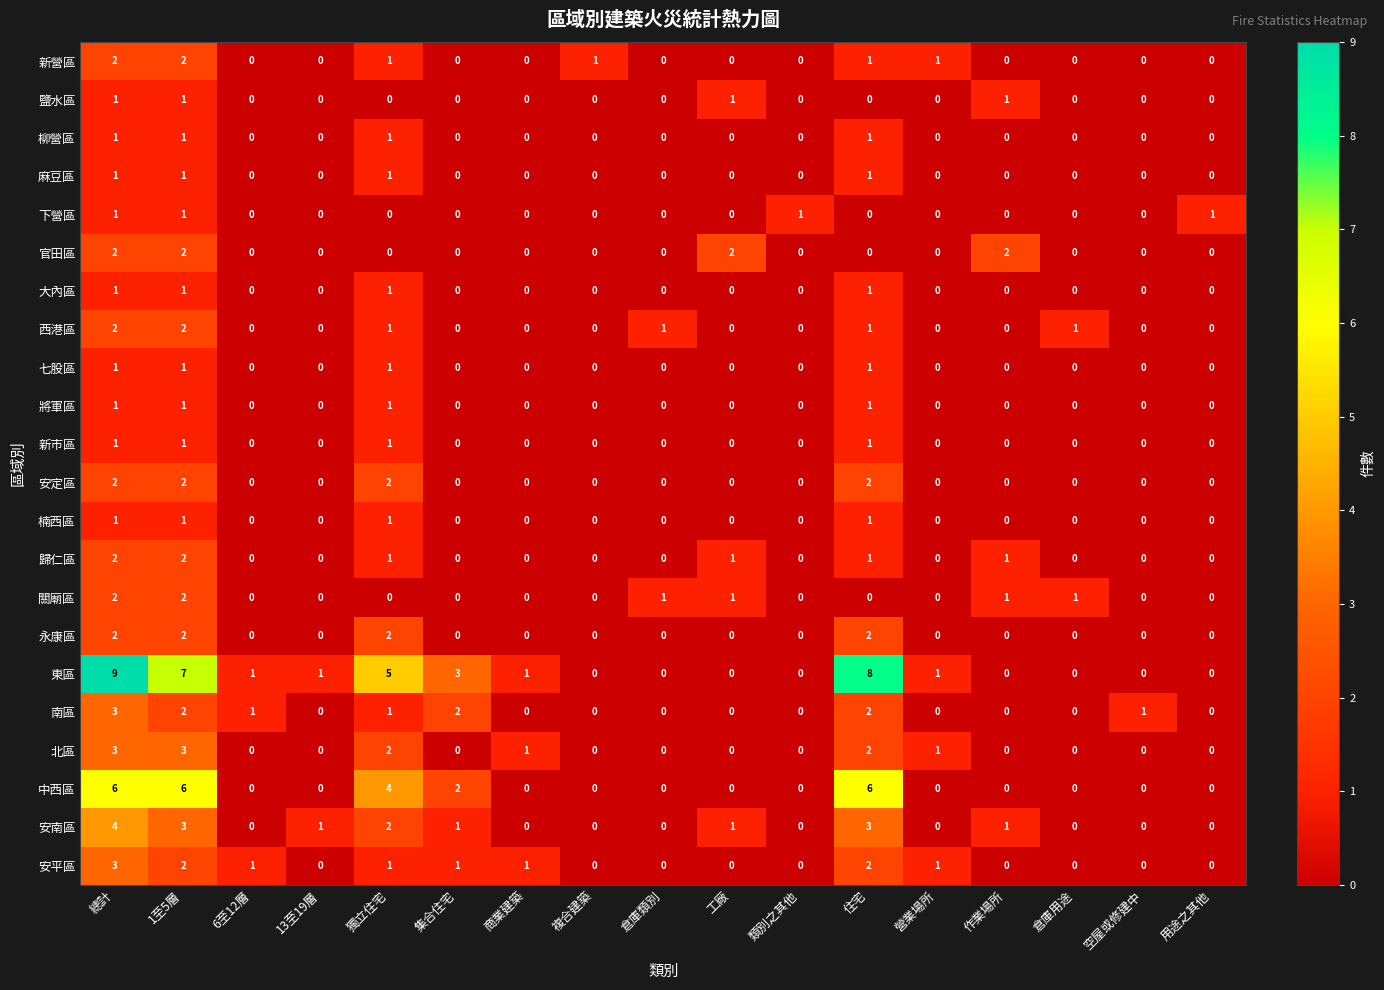

Is it true that 永康區 equals 0 at 作業場所?

True